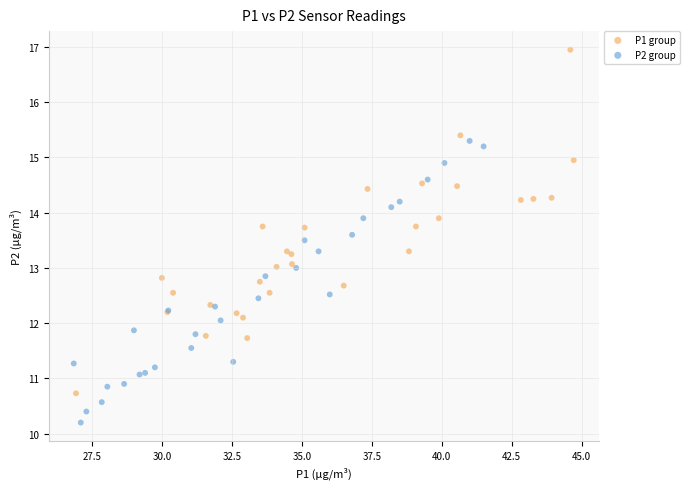

What are all the series names shown in the legend?

P1 group, P2 group